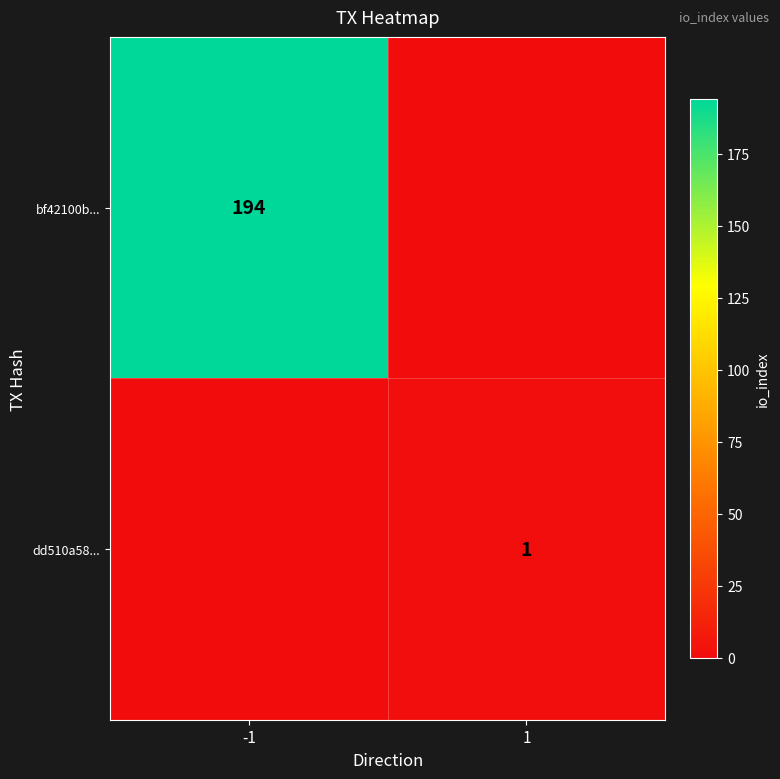

True or false: bf42100b... has a value of 117 at -1.

False